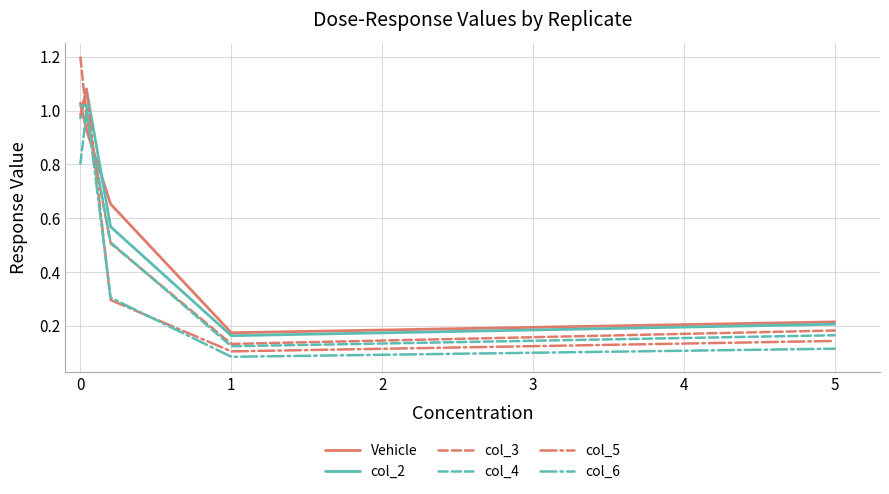

Which series has the widest spread of values?

col_3